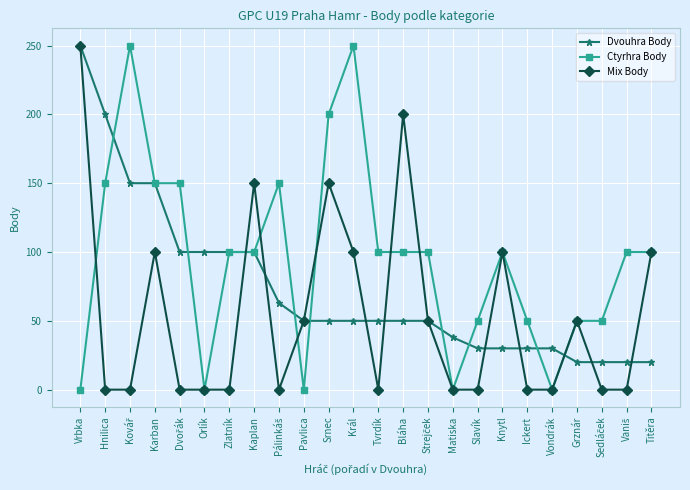

The Dvouhra Body series shows 50 at Tvrdík. True or false?

True